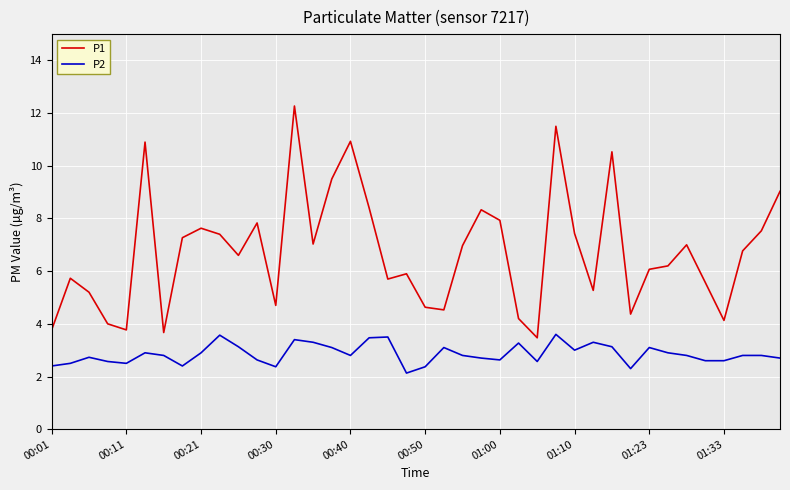

True or false: P1 and P2 cross at least once.

False